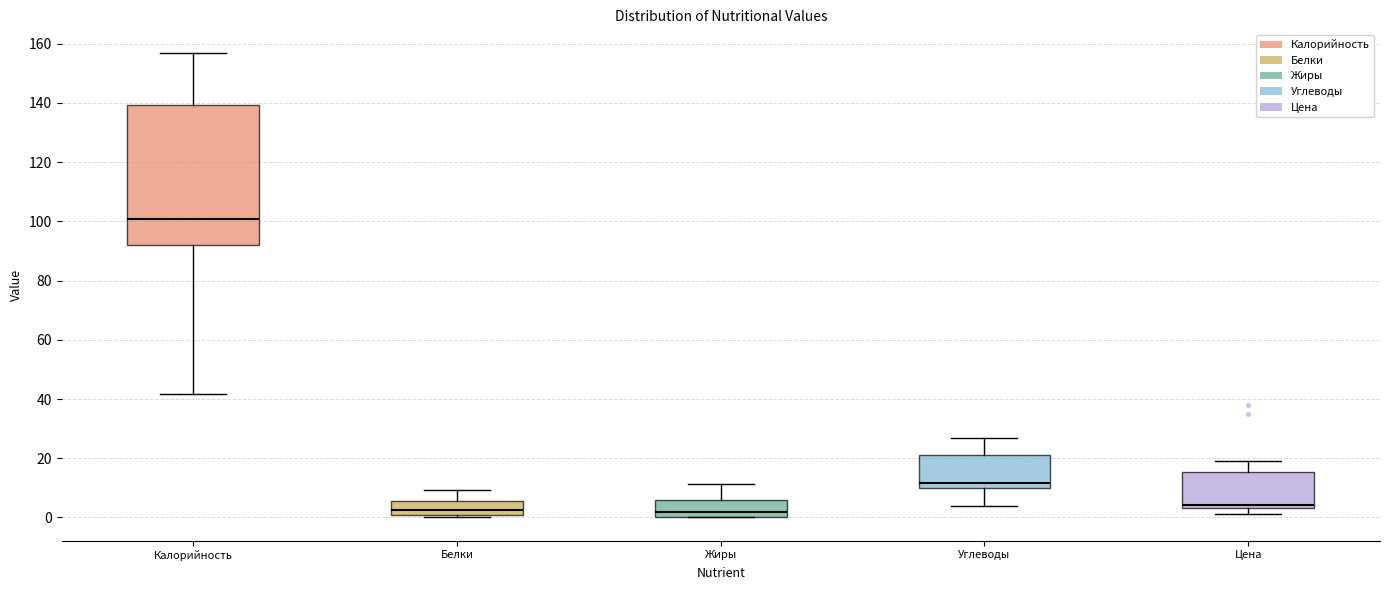

Reading left to right, read every box against the y-axis: the position of its median line, the range the box covers, and the ends of its whiskers. The values are not printed on the chart, so give them approximately, as read against the axis.

Калорийность: median 100, box 92 to 140, whiskers 42 to 158
Белки: median 2 (just above the box's lower edge), box 2 to 6, whiskers 0 to 10
Жиры: median 2, box 0 to 6, whiskers 0 to 12
Углеводы: median 12, box 10 to 20, whiskers 4 to 28
Цена: median 4 (just above the box's lower edge), box 4 to 16, whiskers 2 to 20